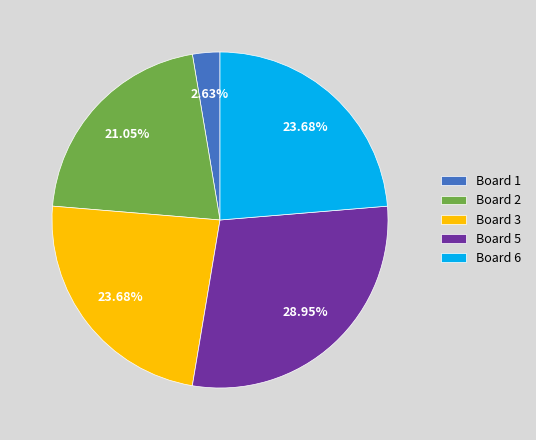

Combined, do Board 5 and Board 1 account for over 50%?

No